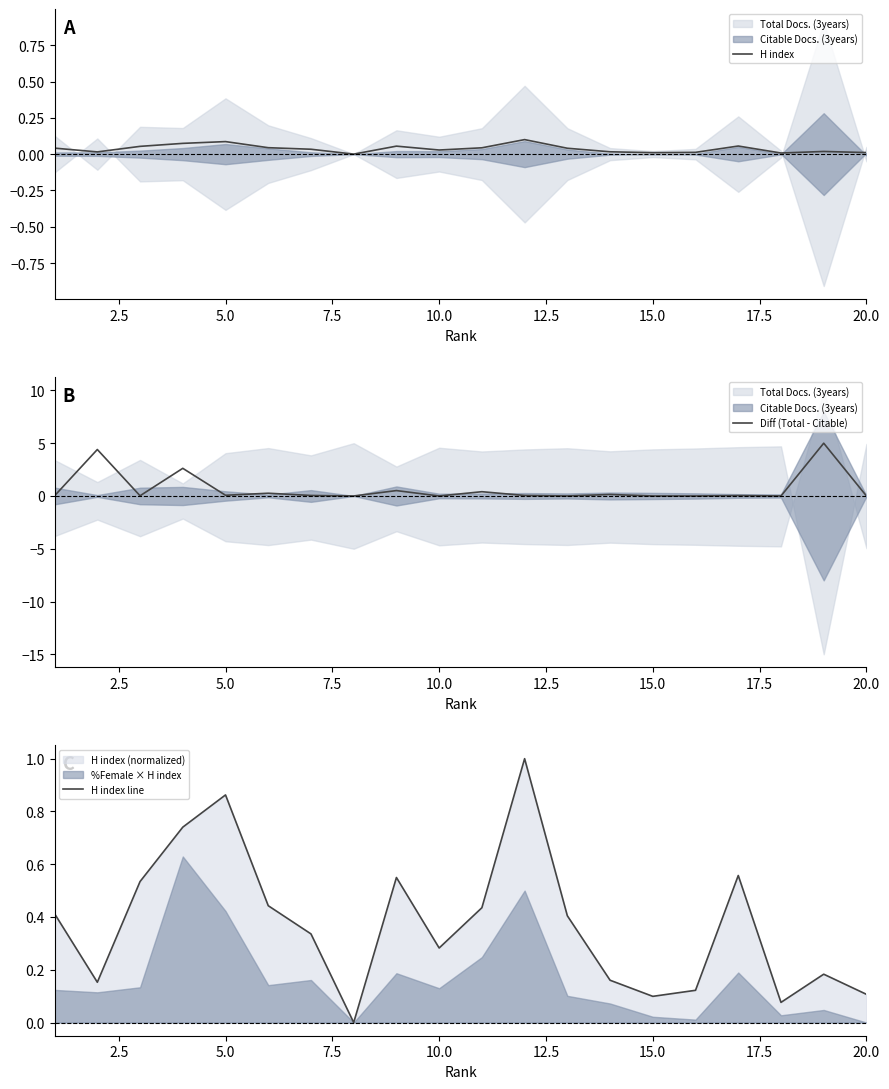

Is it true that H index equals 0.0 at 20.0?

True